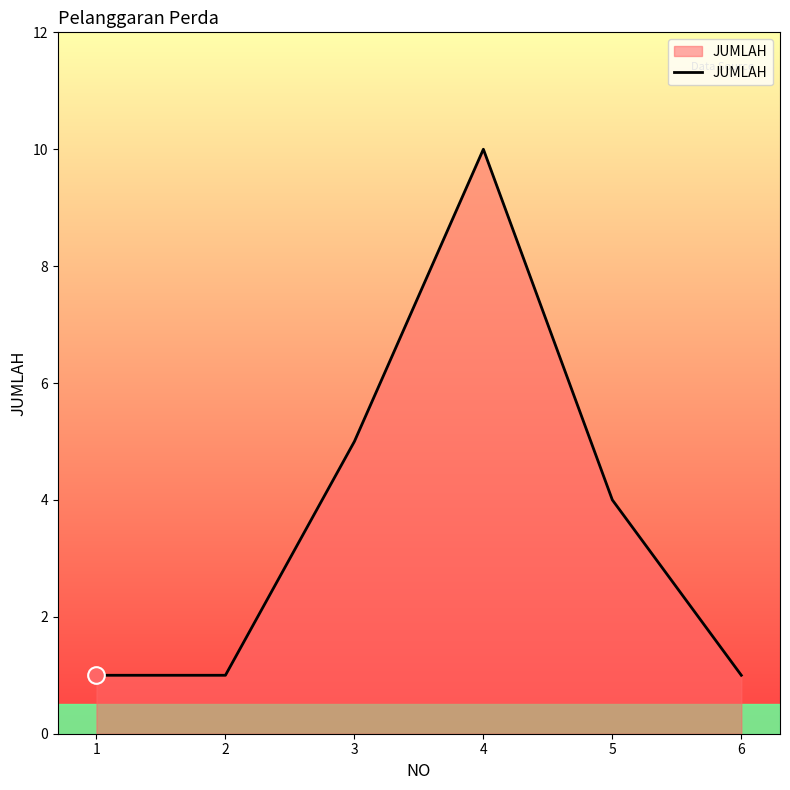

Count the values in the range 1 to 5.

5